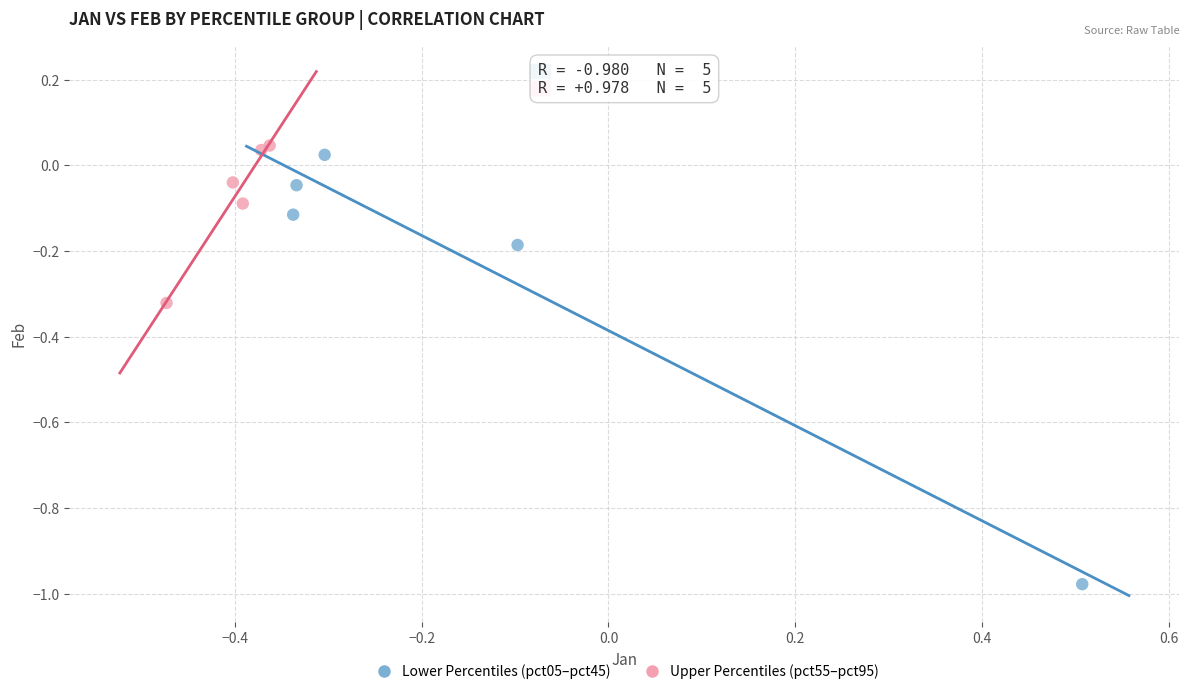

Which series reaches the minimum Y coordinate?

Lower Percentiles (pct05–pct45)